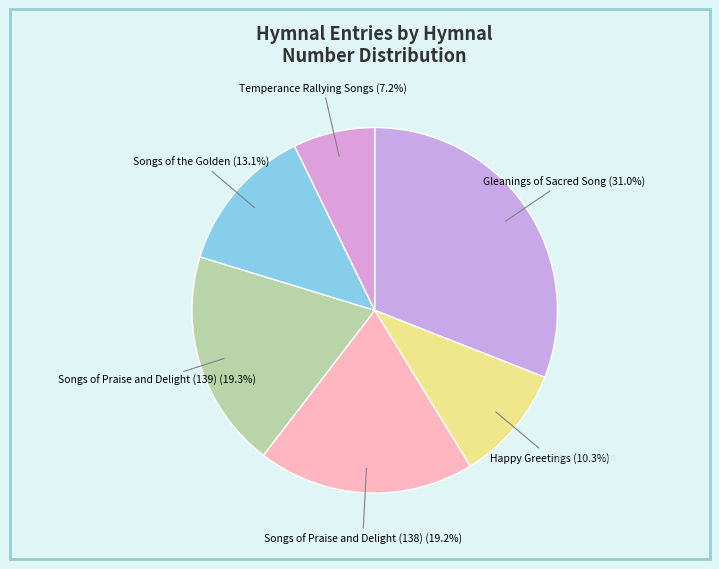

Which has a higher value, Songs of the Golden or Temperance Rallying Songs?

Songs of the Golden